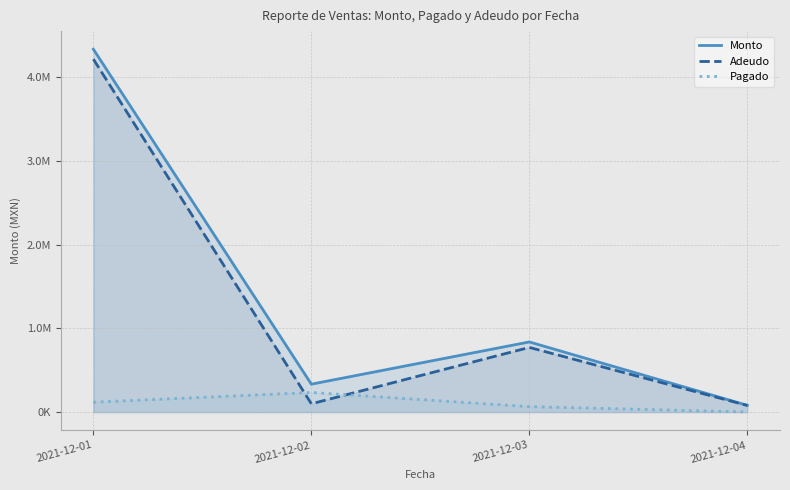

What is the difference between the maximum and minimum values in the Pagado series?

232595.2